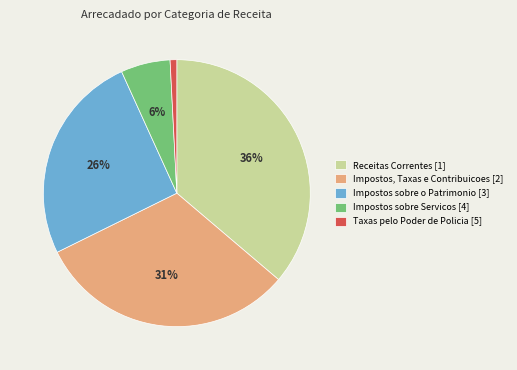

To the nearest percent, what portion does Impostos sobre o Patrimonio represent?

26%